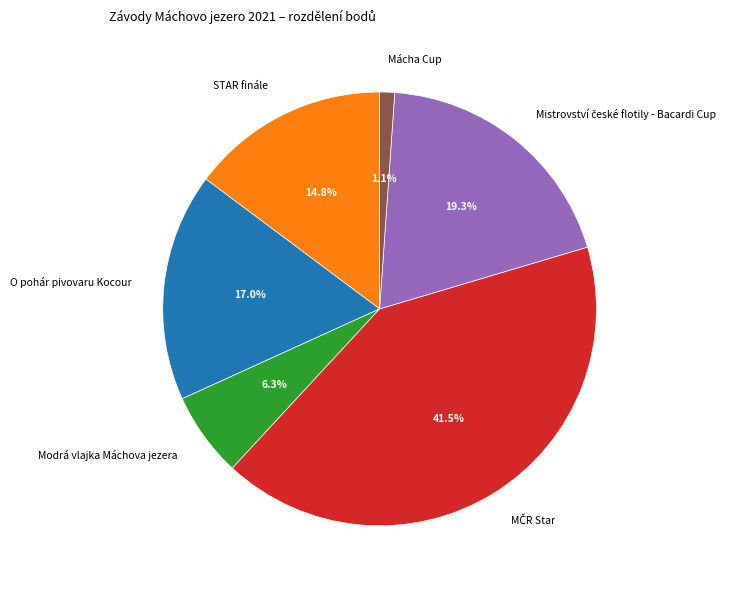

What percentage is NOT represented by STAR finále?

85.2%